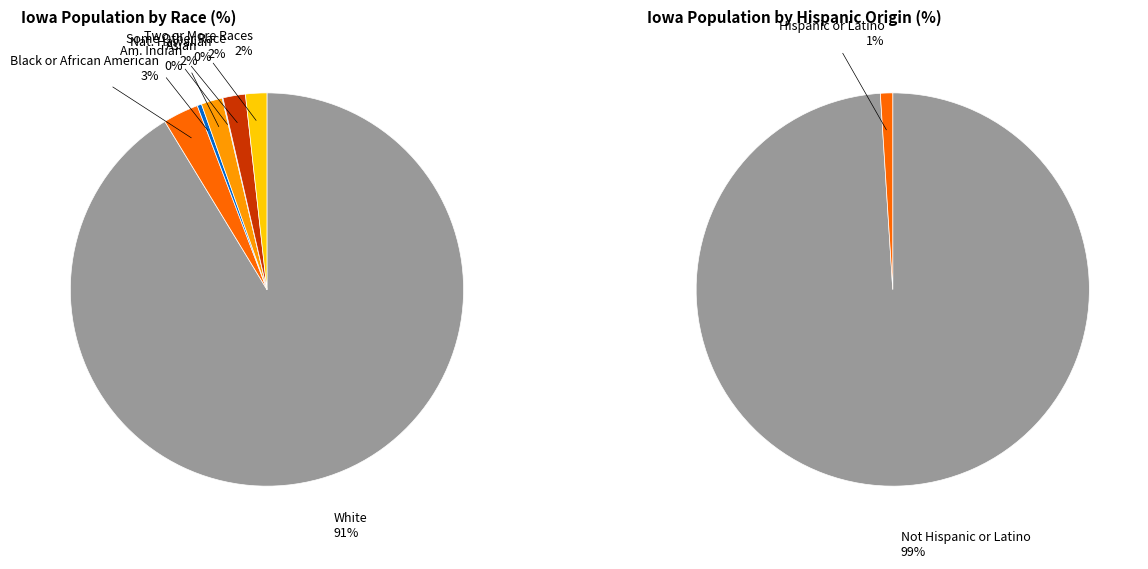

The American Indian and Alaska Native slice represents 0% of the pie. True or false?

True